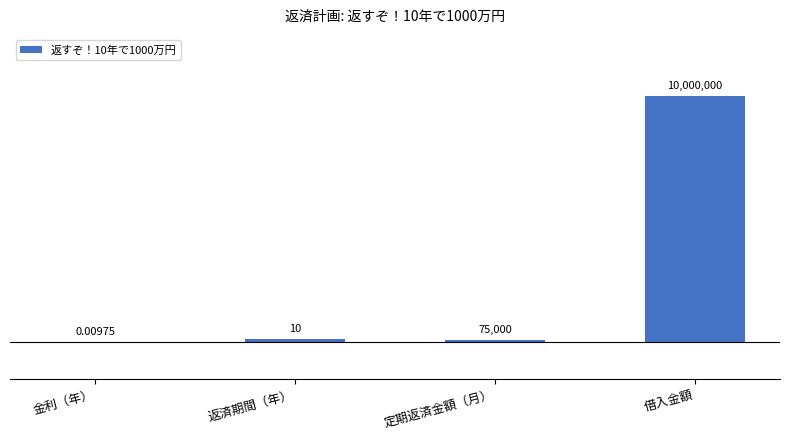

At which category does the chart reach its peak across all series?

借入金額